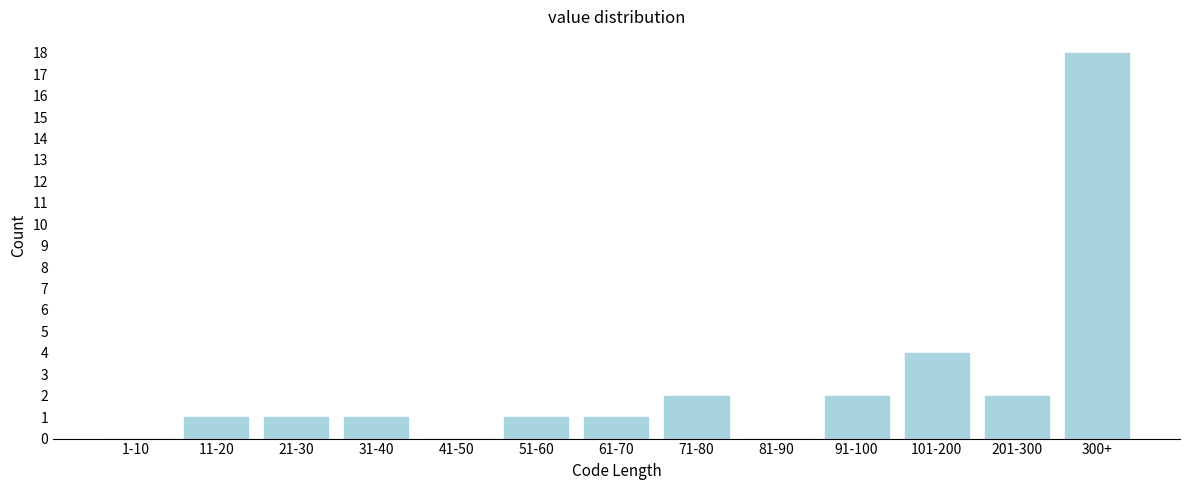

Reading left to right, extract all data points from this chart.

1-10=0	11-20=1	21-30=1	31-40=1	41-50=0	51-60=1	61-70=1	71-80=2	81-90=0	91-100=2	101-200=4	201-300=2	300+=18